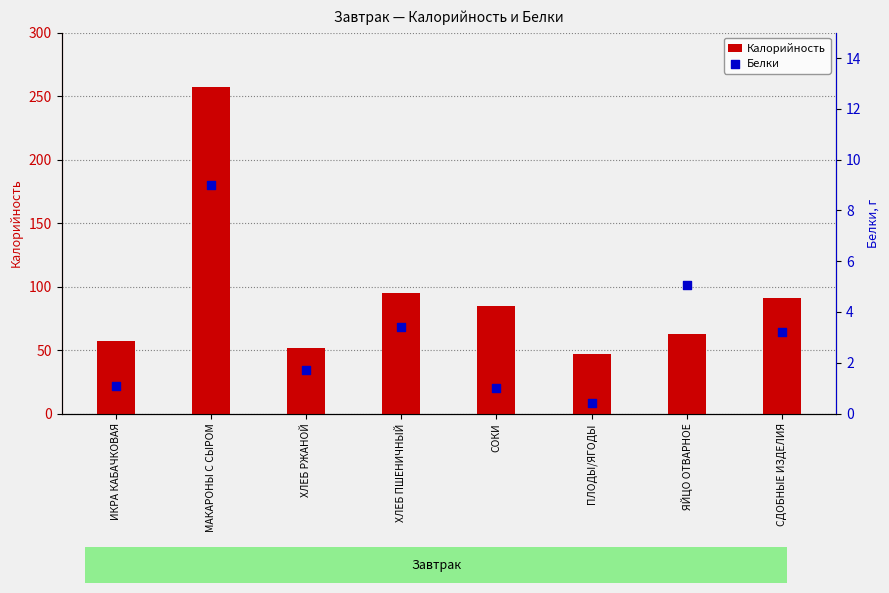

What are all the series names shown in the legend?

Калорийность, Белки